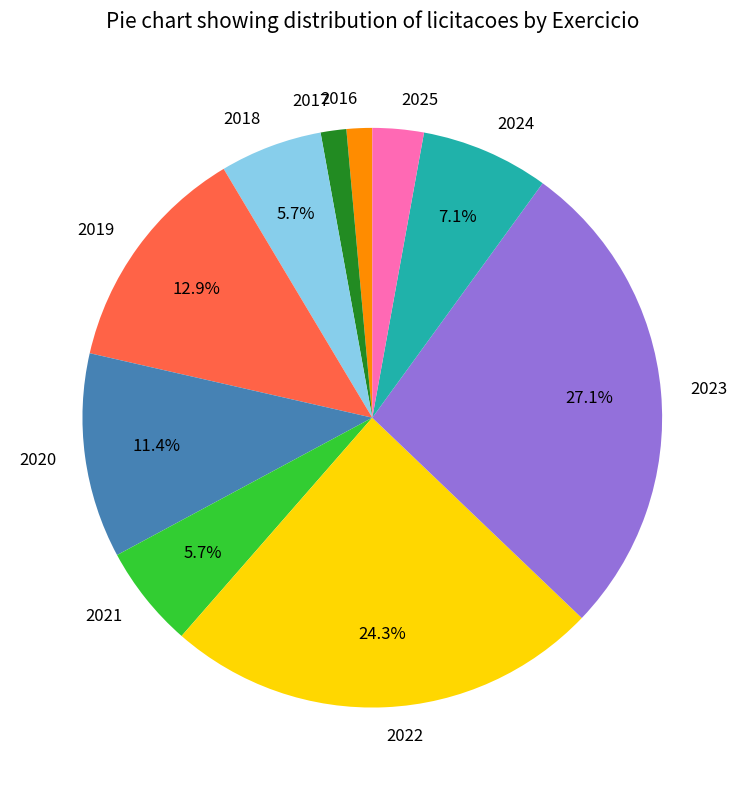

Combined, do 2017 and 2024 account for over 50%?

No